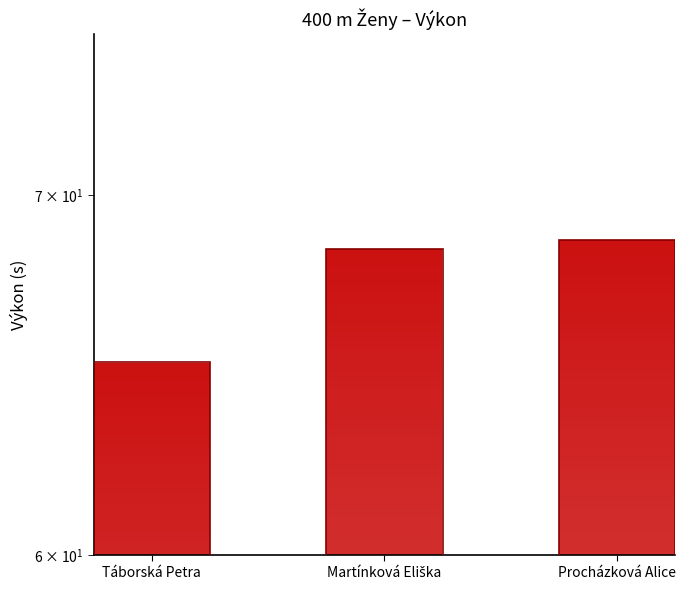

Count the number of data series in this chart.

1